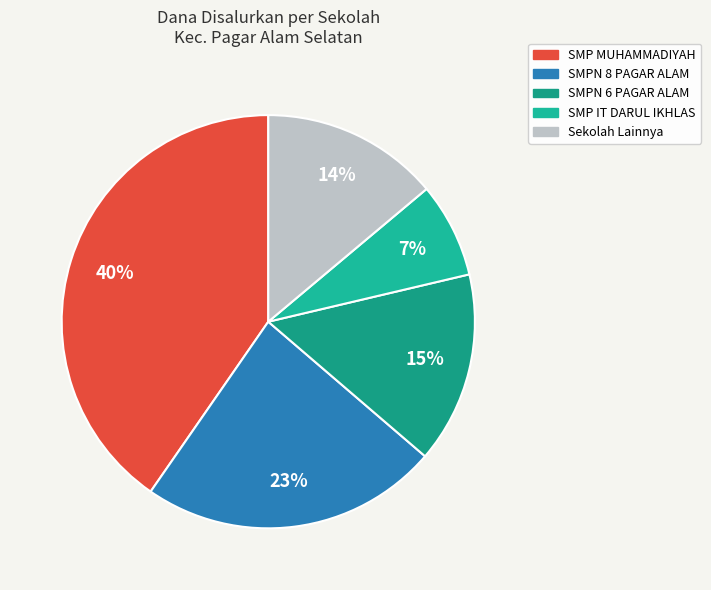

How many segments does this pie chart have?

5